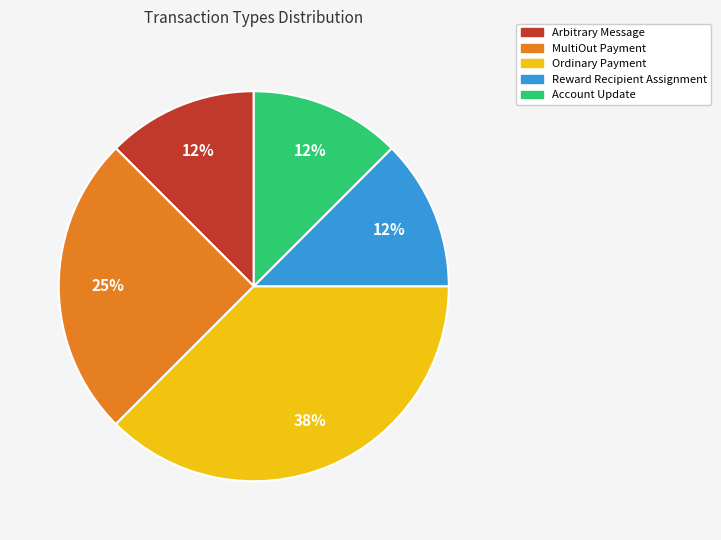

To the nearest percent, what is the average slice percentage?

20%